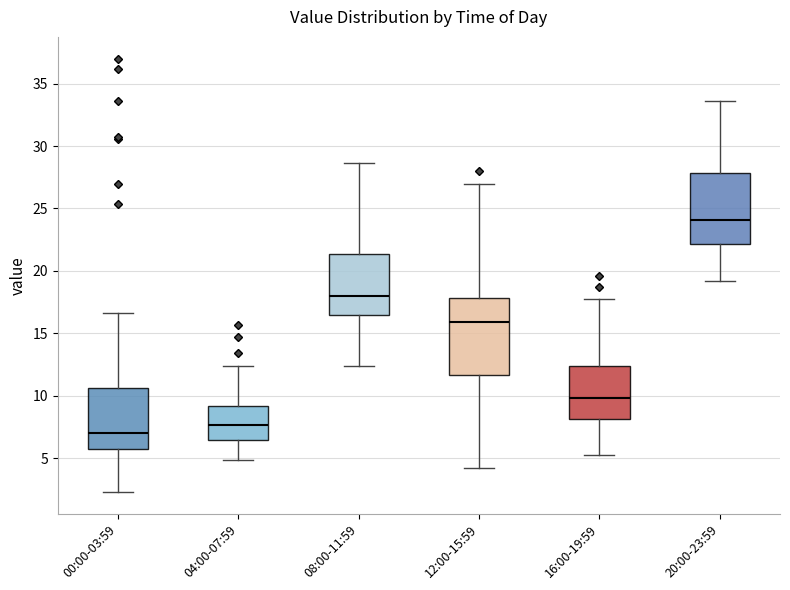

Reading left to right, transcribe this box plot: for each box, give where its median line is, the range the box spans, and where its two whiskers end, as read against the y-axis. The values are not printed on the chart, so give them approximately, as read against the axis.

00:00-03:59: median 7.0, box 5.5 to 10.5, whiskers 2.5 to 16.5
04:00-07:59: median 7.5, box 6.5 to 9.0, whiskers 5.0 to 12.5
08:00-11:59: median 18.0, box 16.5 to 21.5, whiskers 12.5 to 28.5
12:00-15:59: median 16.0, box 11.5 to 18.0, whiskers 4.0 to 27.0
16:00-19:59: median 10.0, box 8.0 to 12.5, whiskers 5.0 to 17.5
20:00-23:59: median 24.0, box 22.0 to 28.0, whiskers 19.0 to 33.5